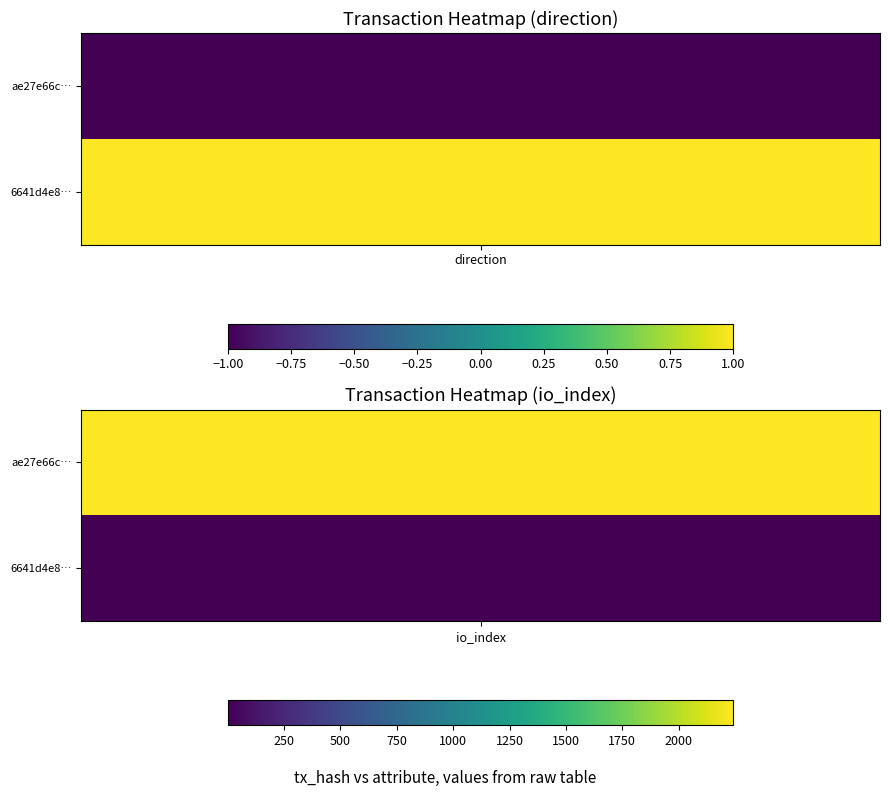

The value of ae27e66ceea5919ef53982fc32a74c04c9b5c52 at 1 is 1547. True or false?

False